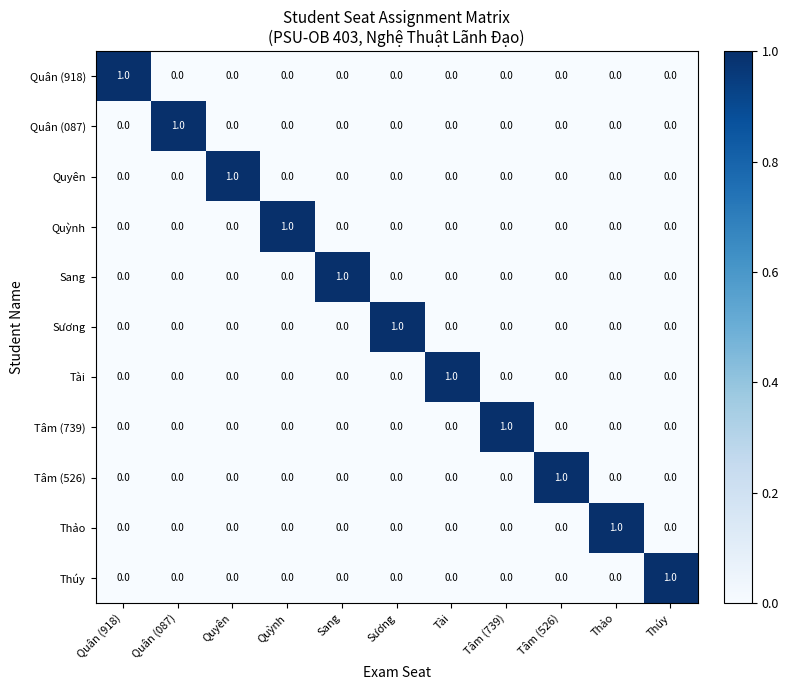

How many data points does each series have?

11